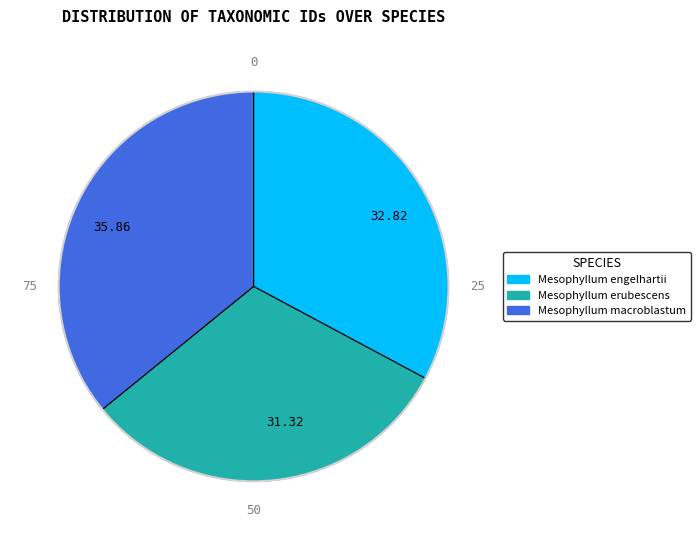

Does any single category account for the majority?

No